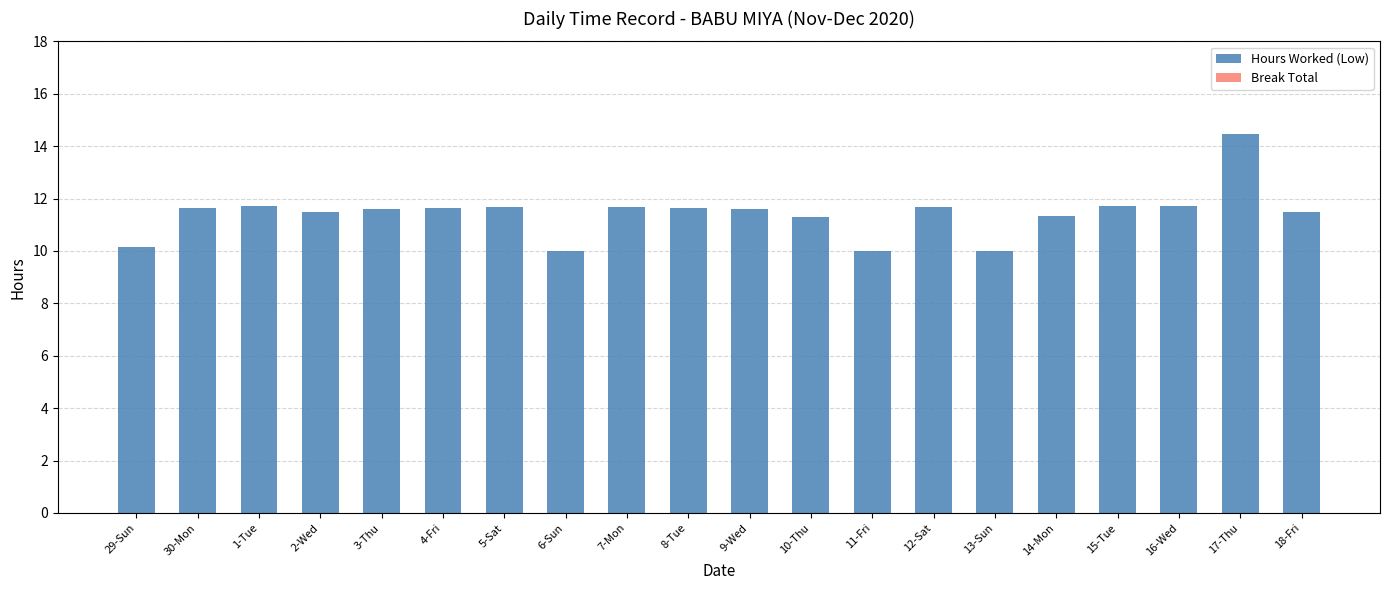

What is the ratio of the value at 16-Wed to the value at 11-Fri?

1.2